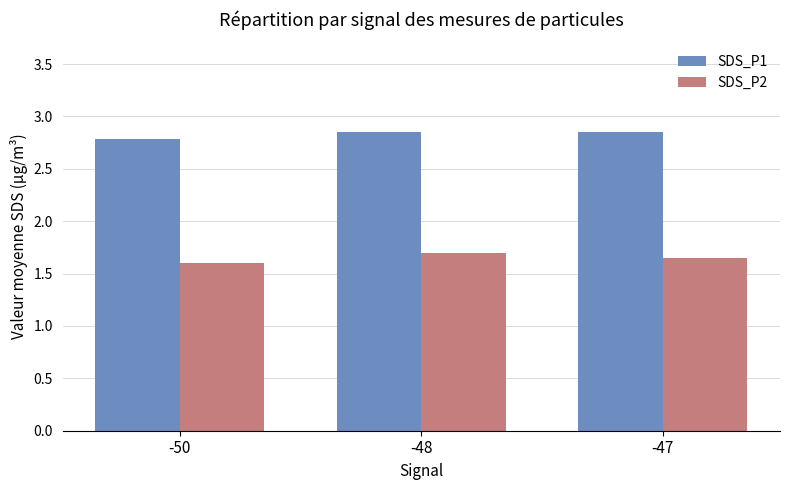

What is the smallest value displayed?

1.6